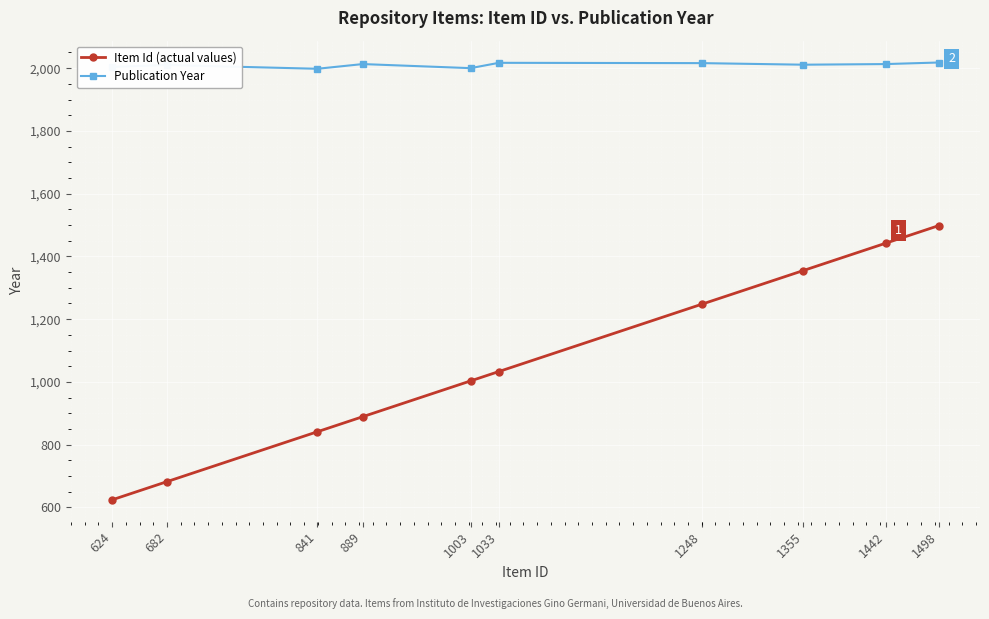

True or false: Item Id (actual values) has a value of 2035 at 1355.

False